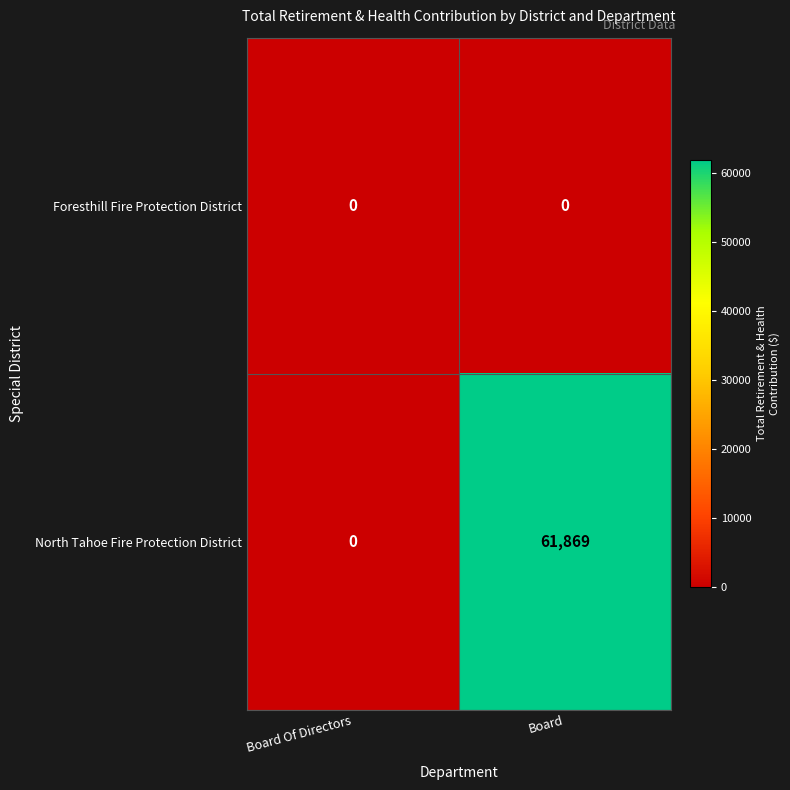

Which series has the largest range (max minus min)?

North Tahoe Fire Protection District